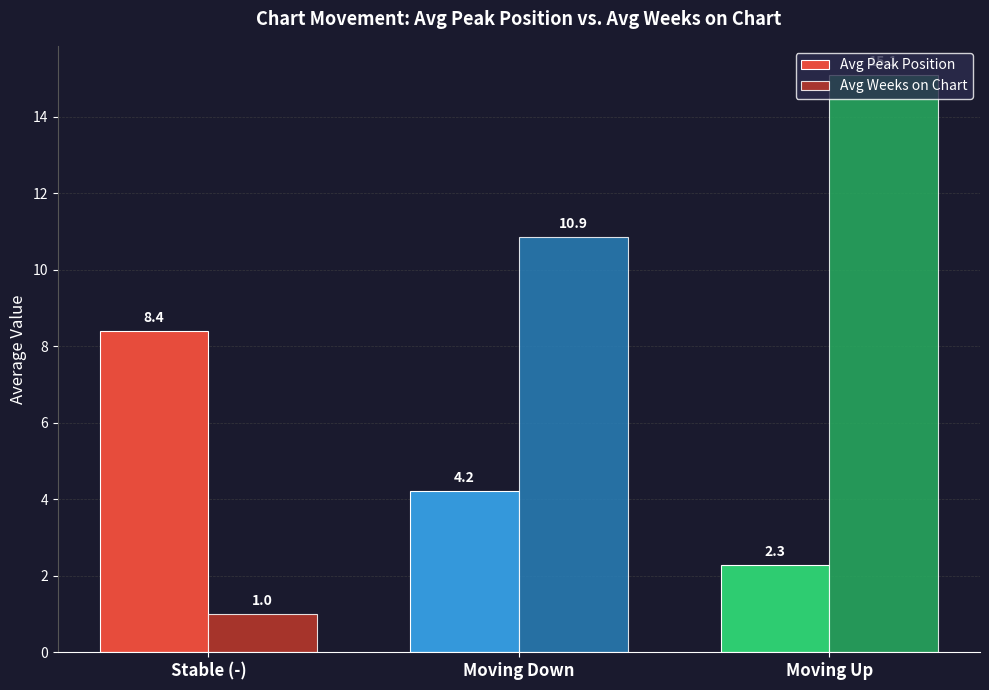

At which label is Avg Peak Position closest to 5?

Moving Down